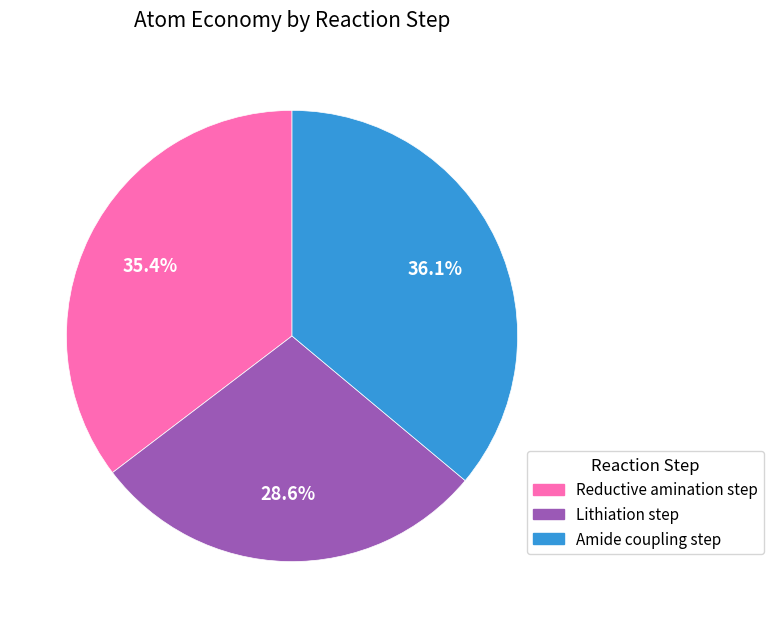

Is Reductive amination step the majority of the pie?

No